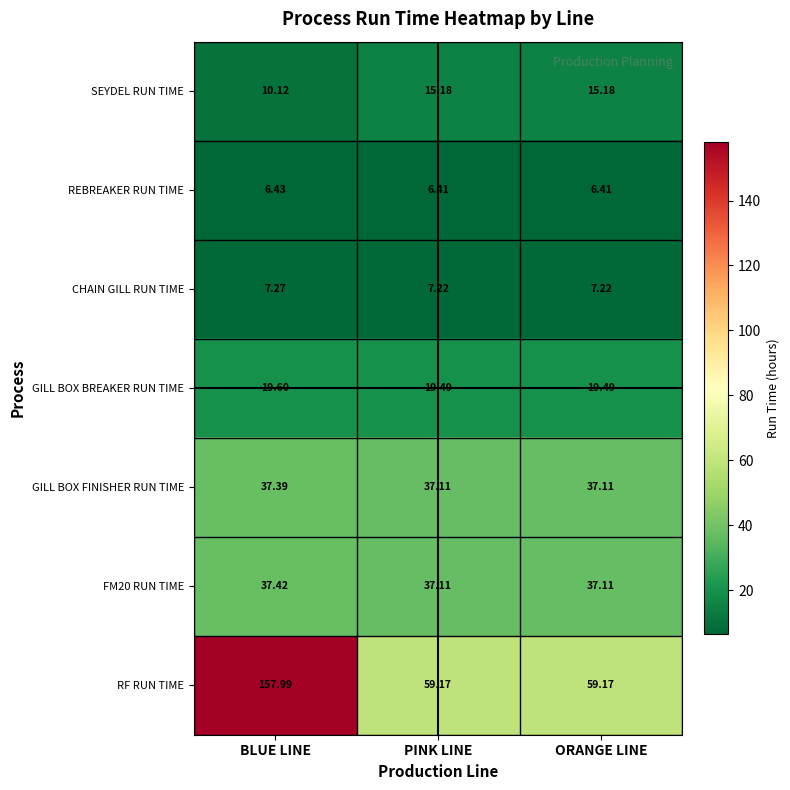

At which category is the sum across all series the highest?

BLUE LINE